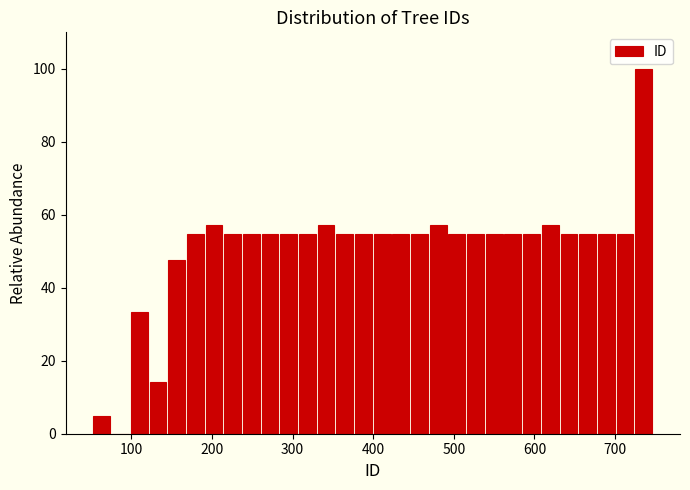

Around what value on the x-axis is the tallest bar? Give the approximate position of its centre, as read against the axis.

740